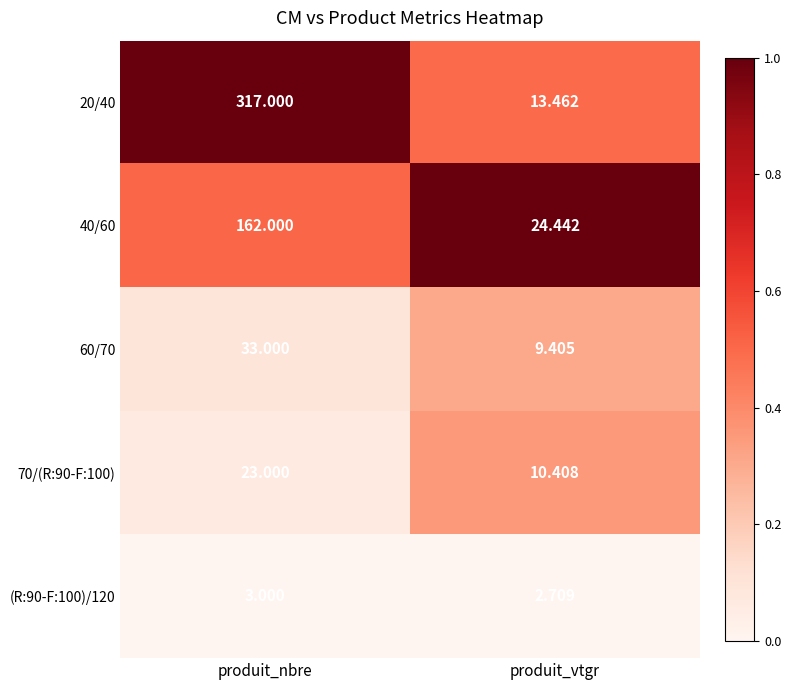

At which category is the sum across all series the highest?

produit_nbre